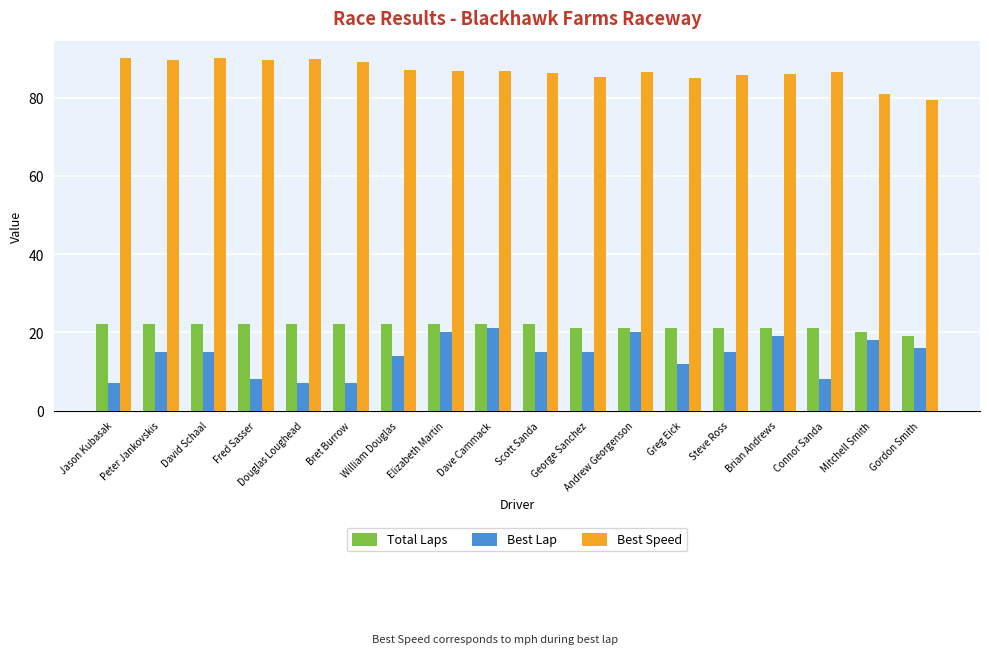

What is the total value across all series at Bret Burrow?

118.0